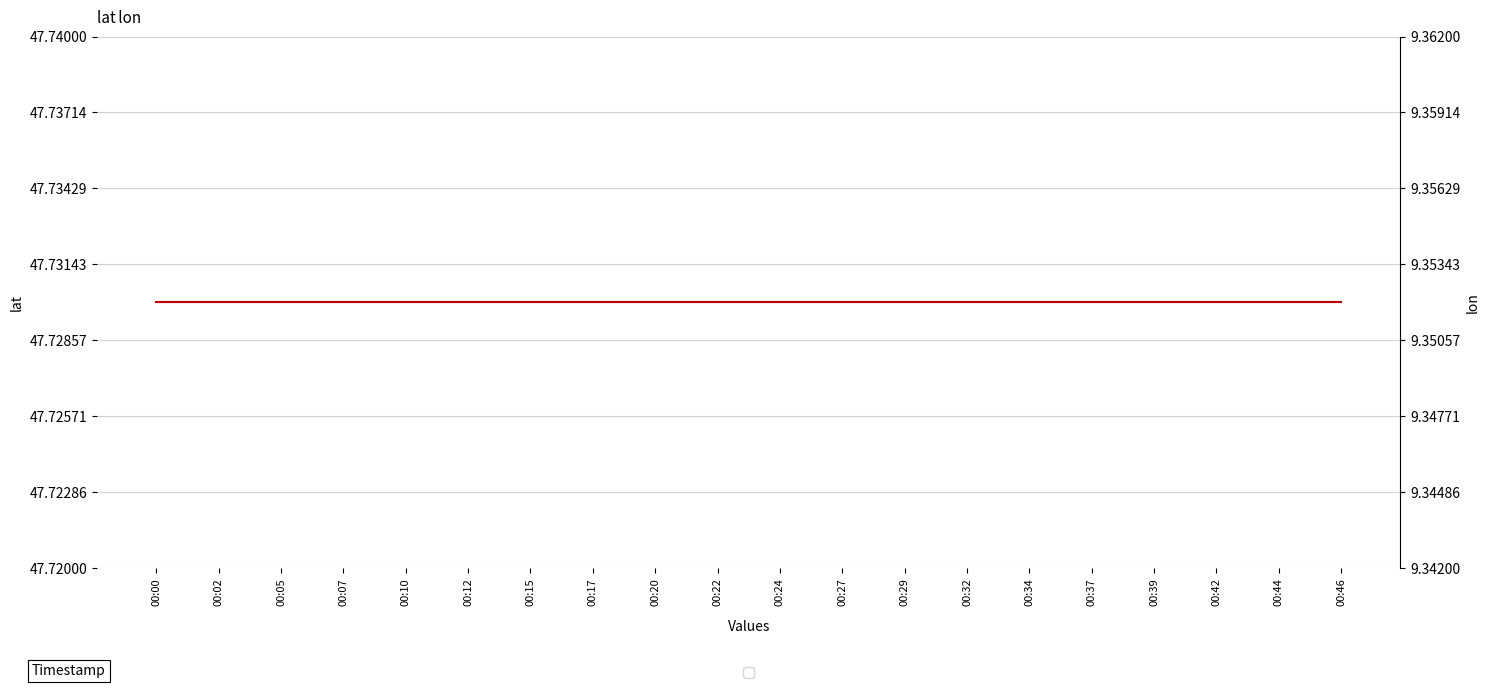

At which label does lon reach its minimum?

00:00